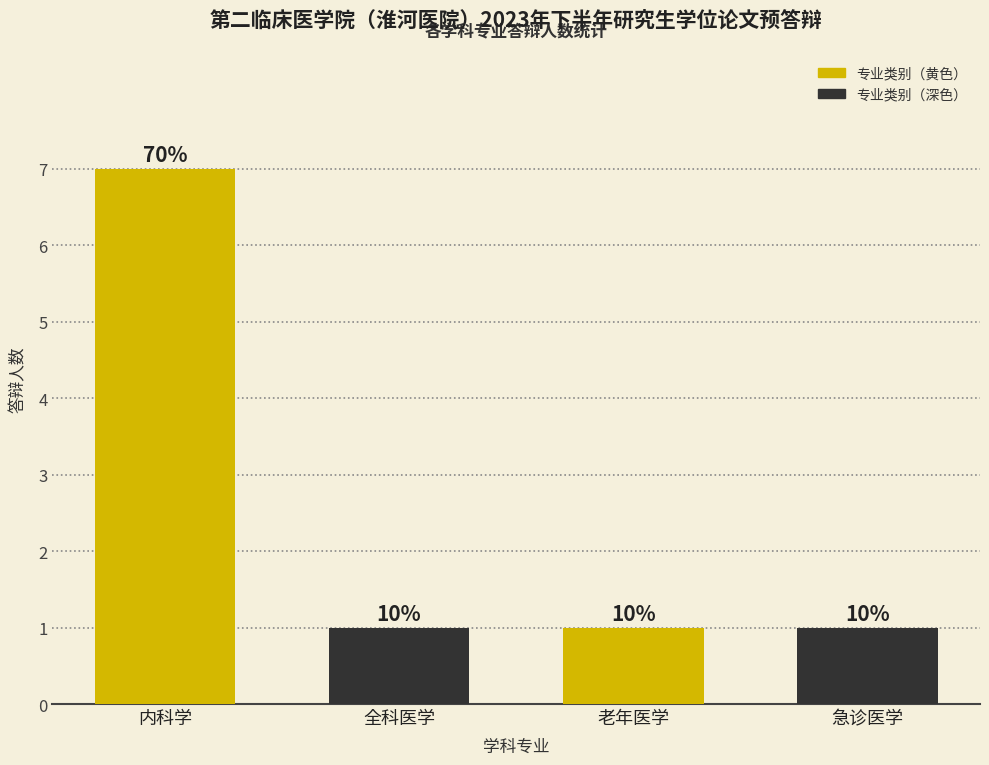

Count the values in the range 1 to 7.

4